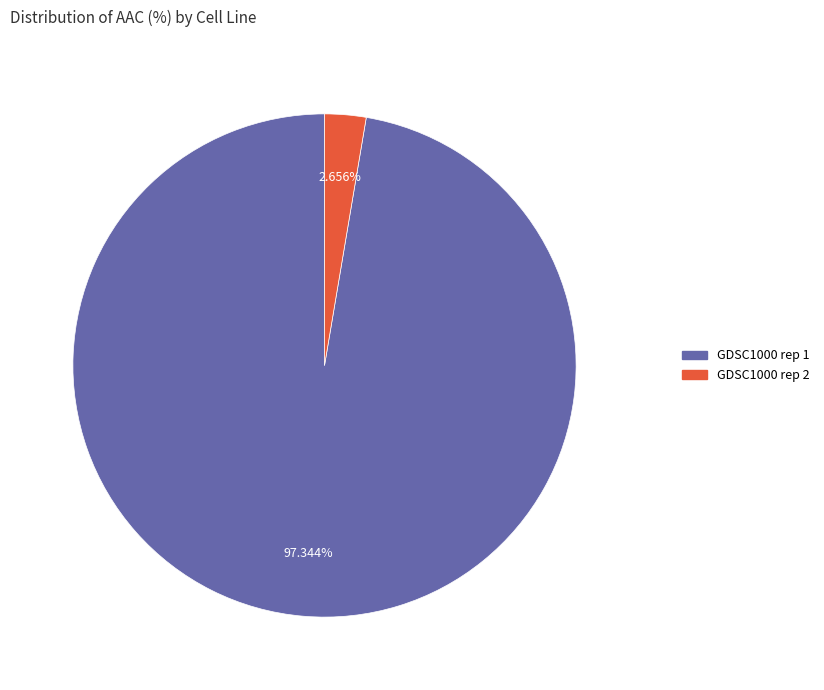

Is GDSC1000 rep 1 the majority of the pie?

Yes